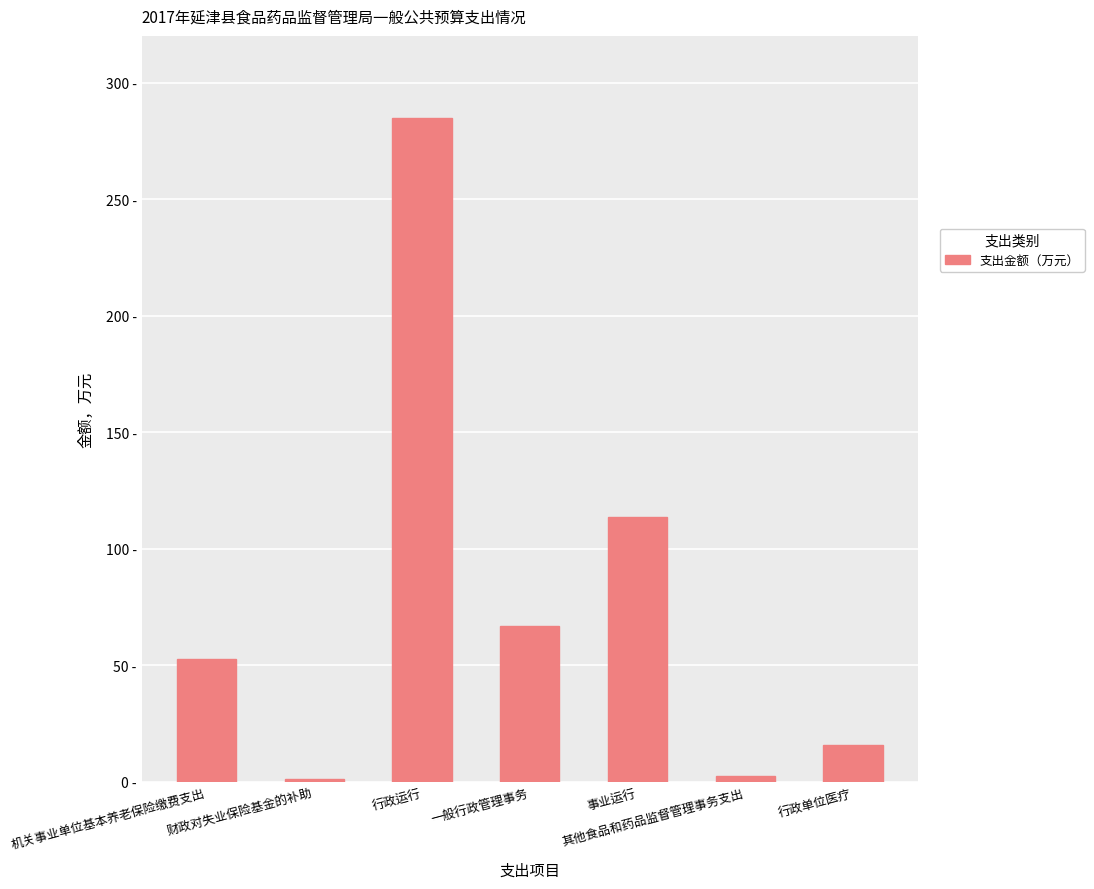

At which category does the chart reach its minimum across all series?

财政对失业保险基金的补助